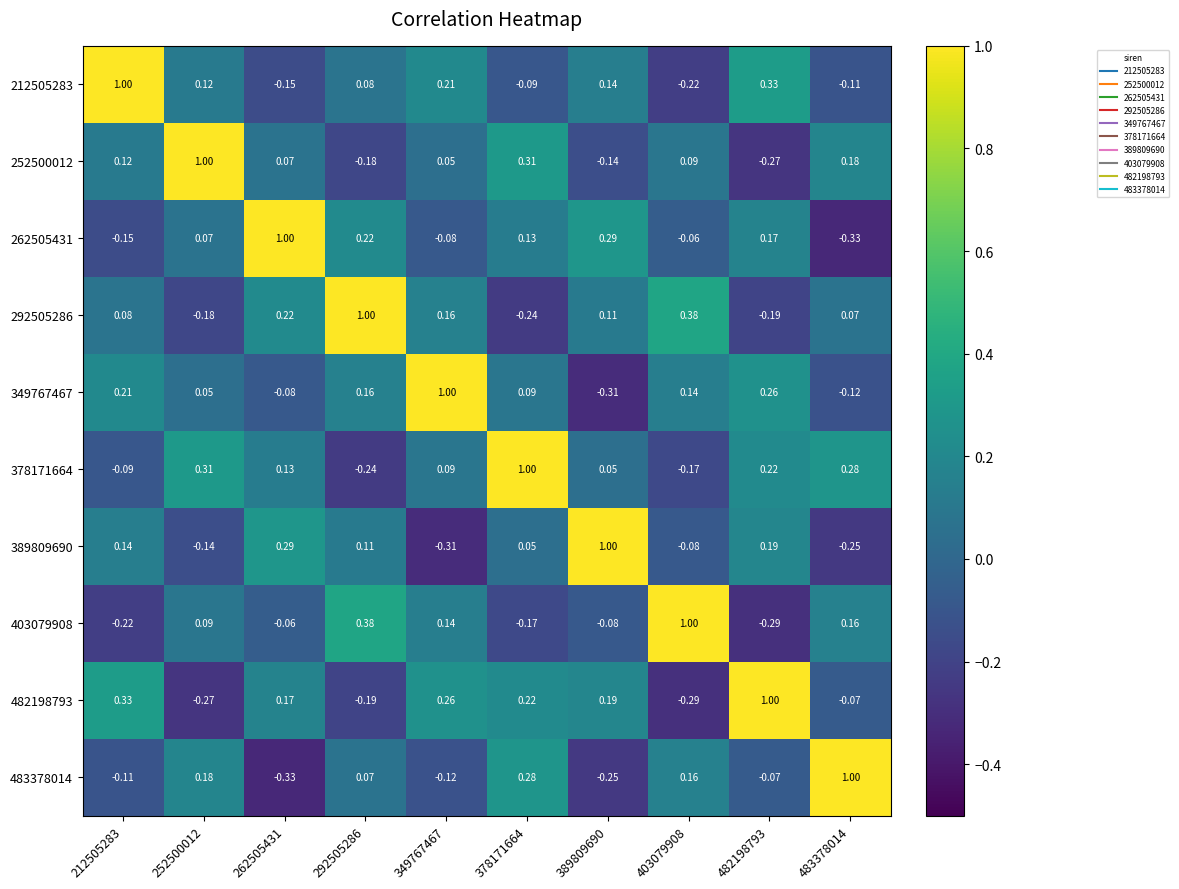

What is the total value across all series at 262505431?

1.3